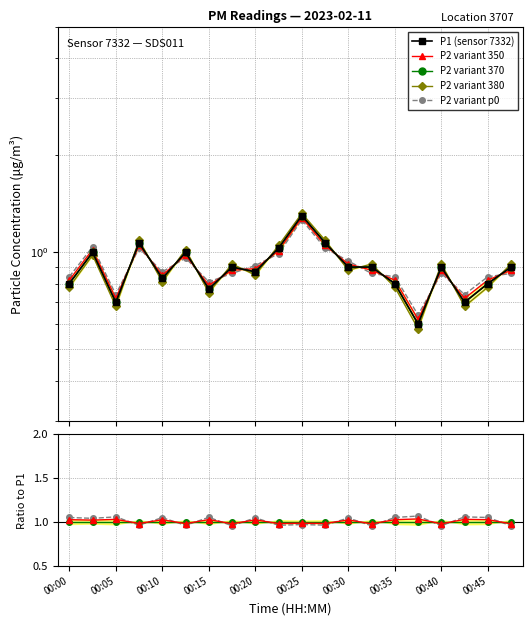

The value of P2 at 00:30 is 0.9. True or false?

True